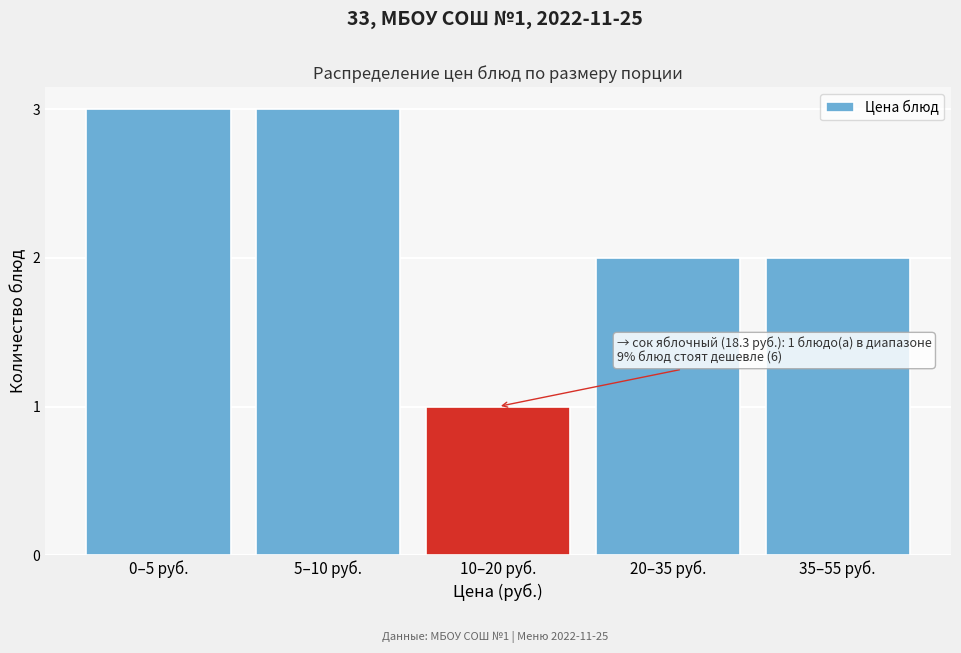

Reading left to right, list all the values displayed in this chart.

0–5 руб.=3	5–10 руб.=3	10–20 руб.=1	20–35 руб.=2	35–55 руб.=2